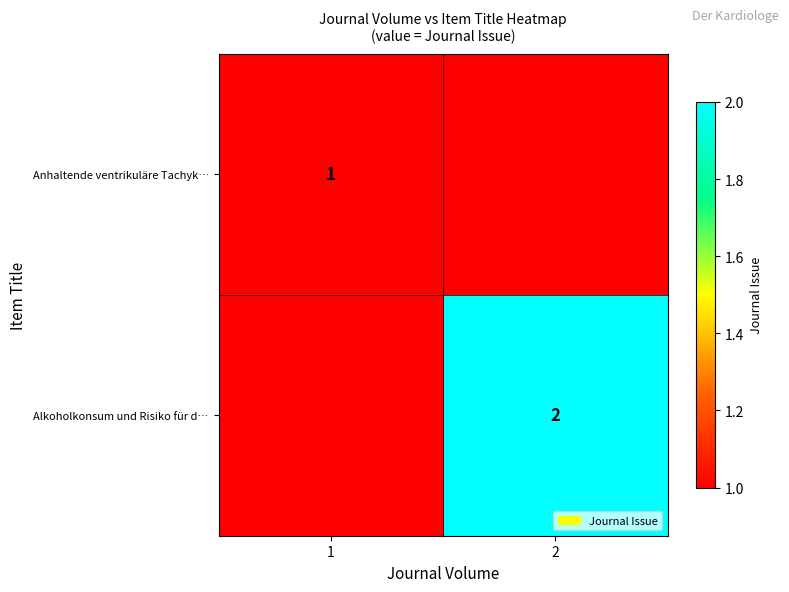

Is it true that Anhaltende ventrikuläre Tachyk… equals 2 at 1?

False